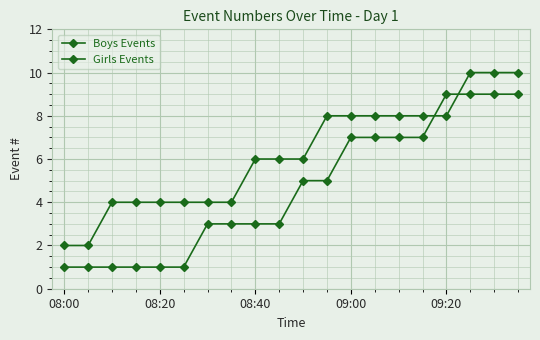

How many series are shown in this chart?

2